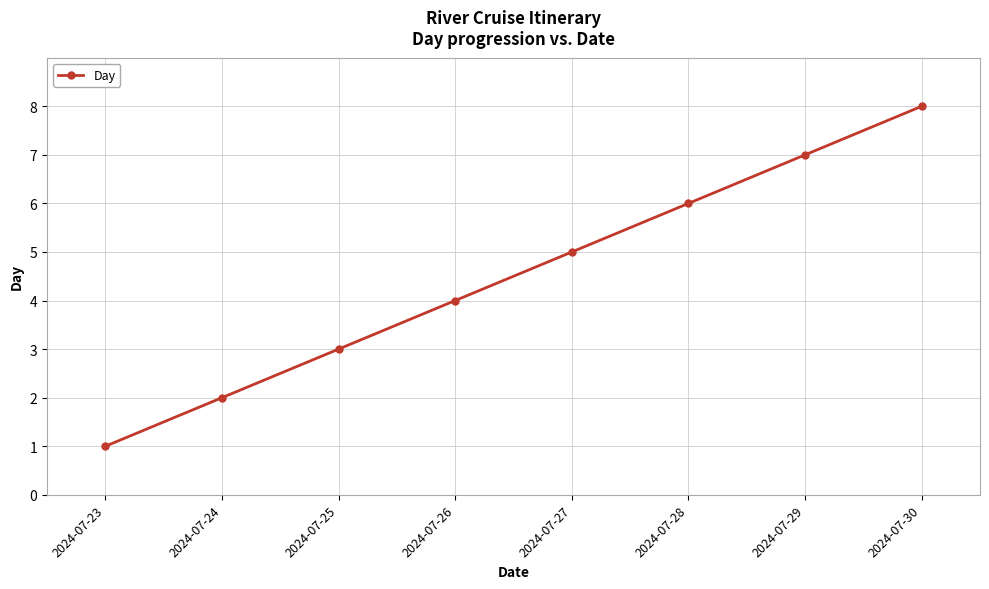

What is the change in value from 2024-07-26 to 2024-07-28?

+2